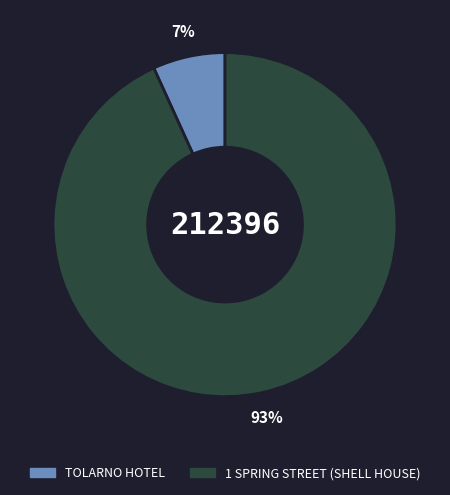

Which category accounts for the majority?

1 SPRING STREET (SHELL HOUSE)